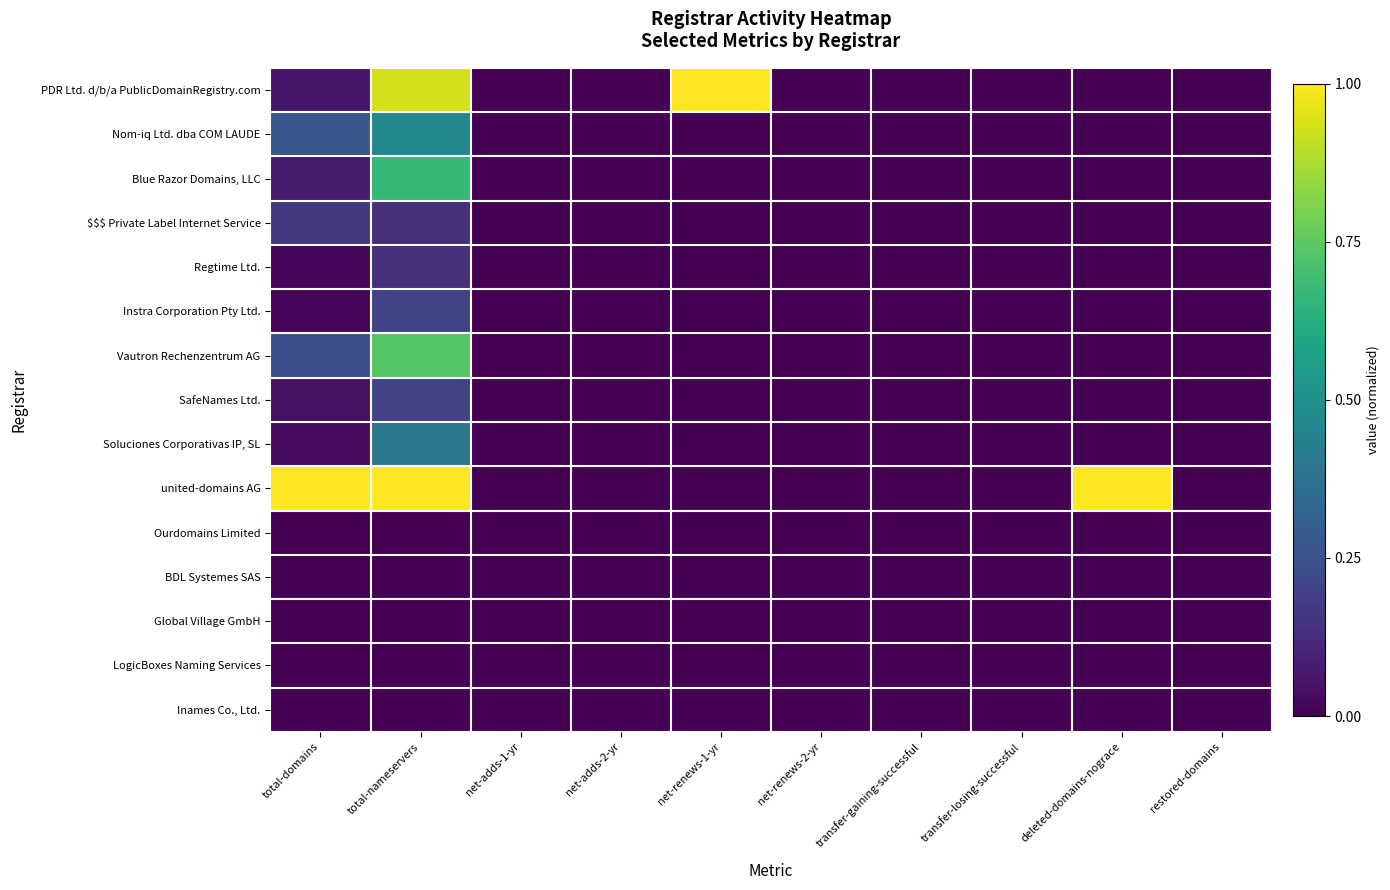

Count the number of categories in the chart.

10